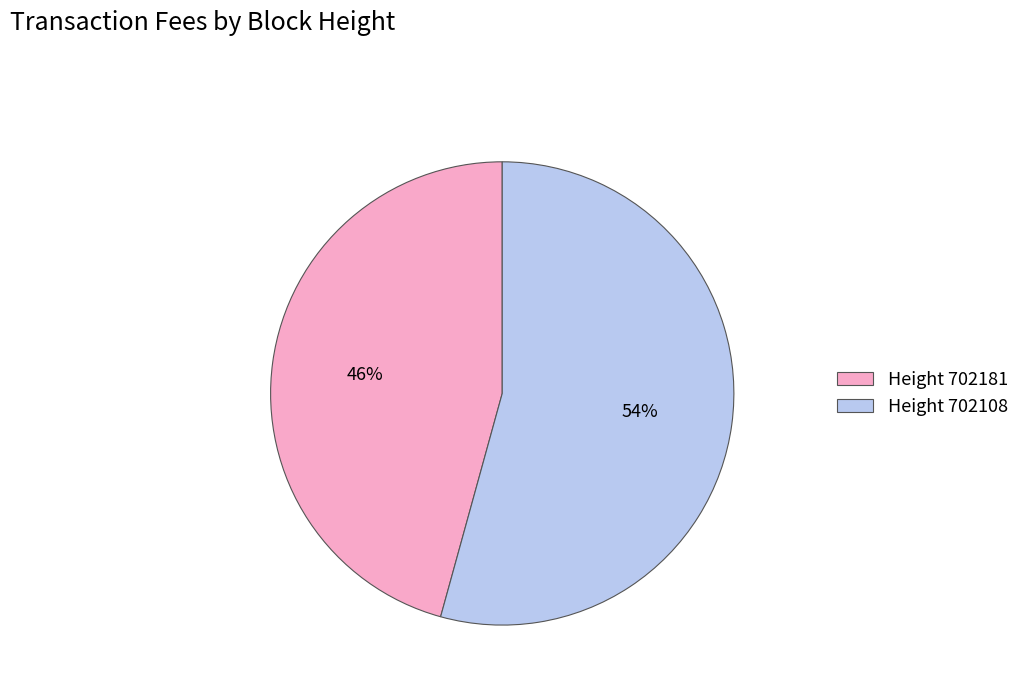

What percentage is the Height 702108 slice, to the nearest percent?

54%